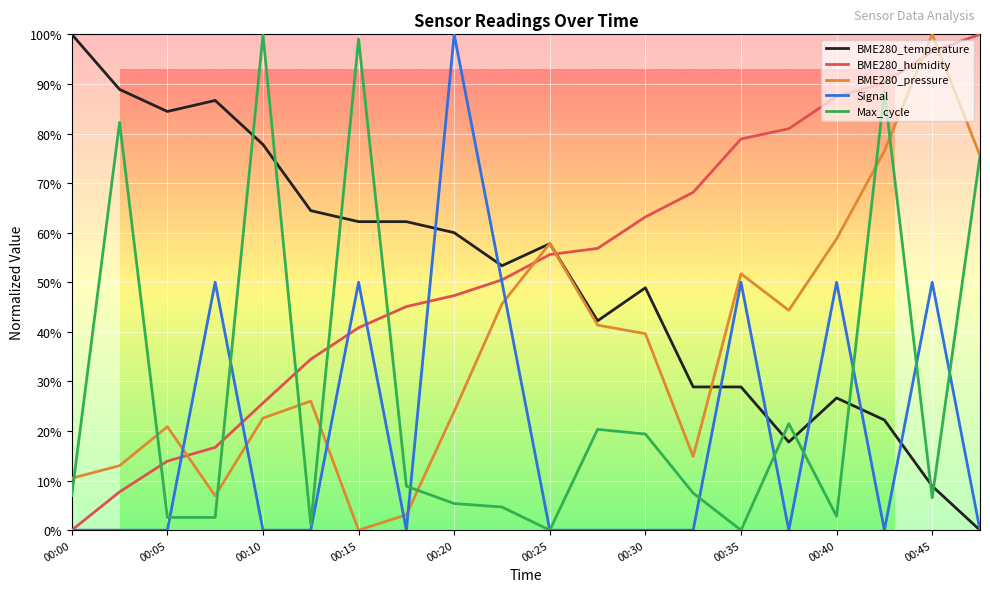

Where is the first local maximum for BME280_pressure?

00:05